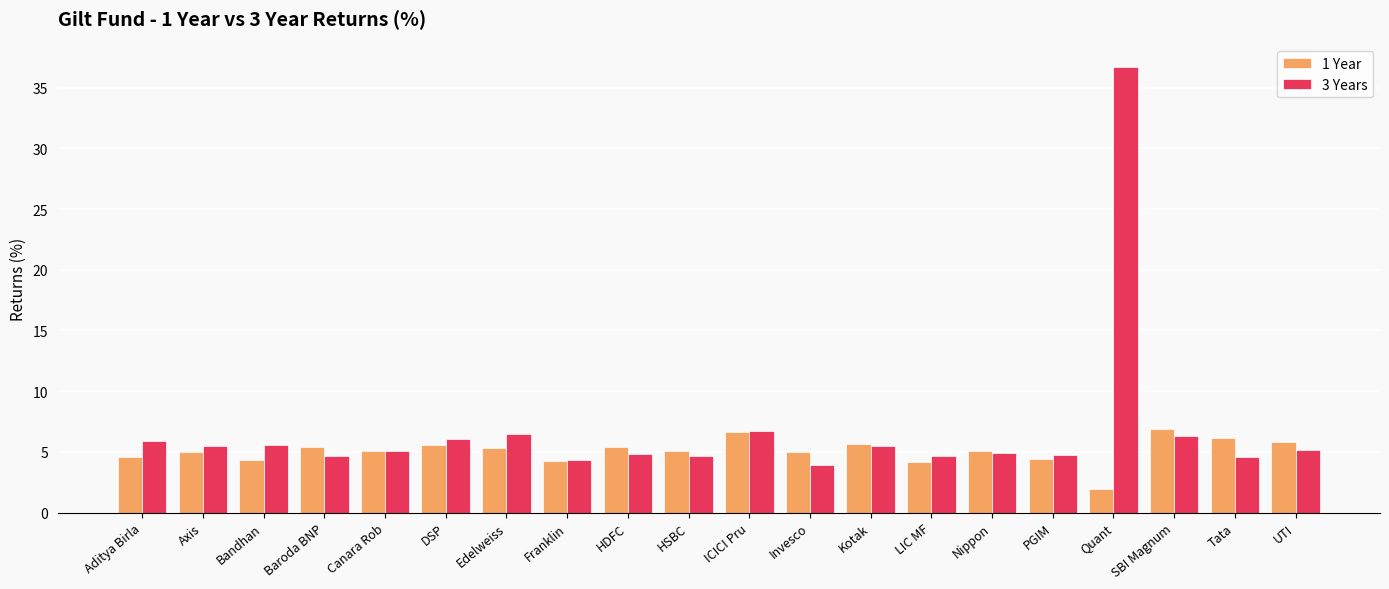

Which series has the widest spread of values?

3 Years